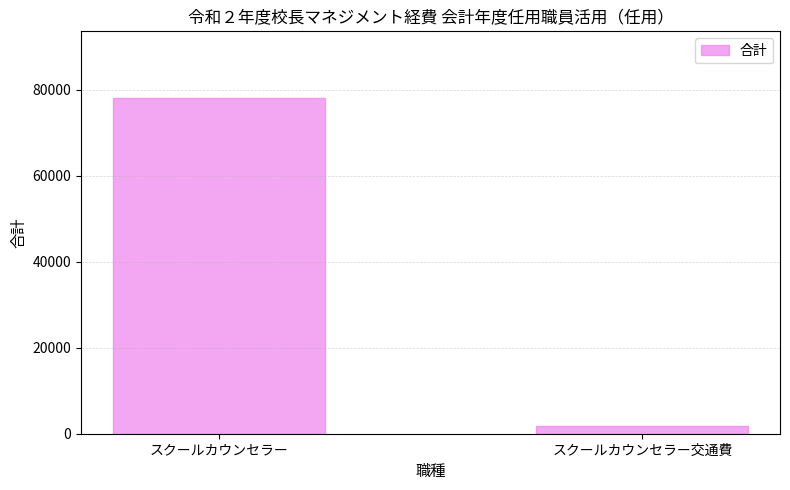

What is the value of the 1st bar from the left?

78000